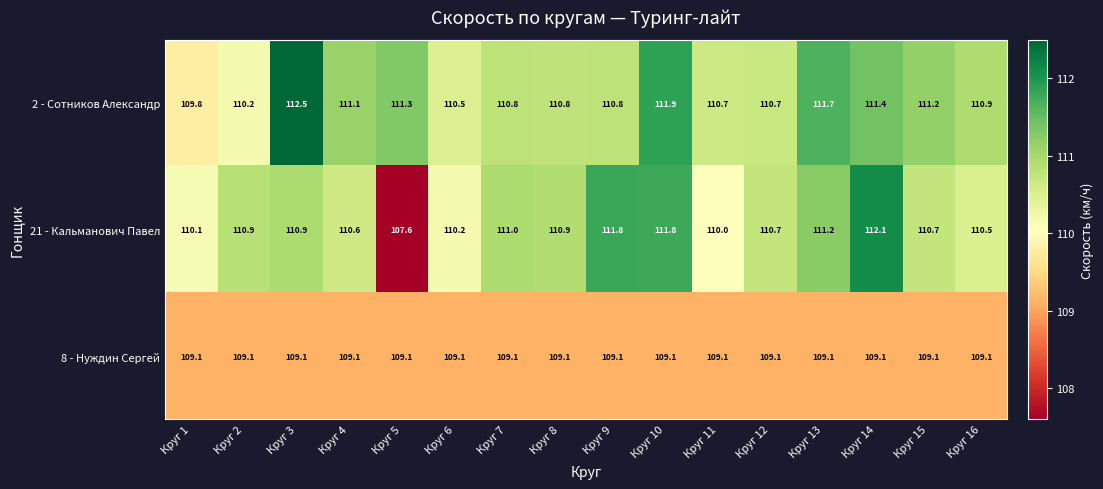

Which series changed the most between Круг 8 and Круг 9?

21 - Кальманович Павел